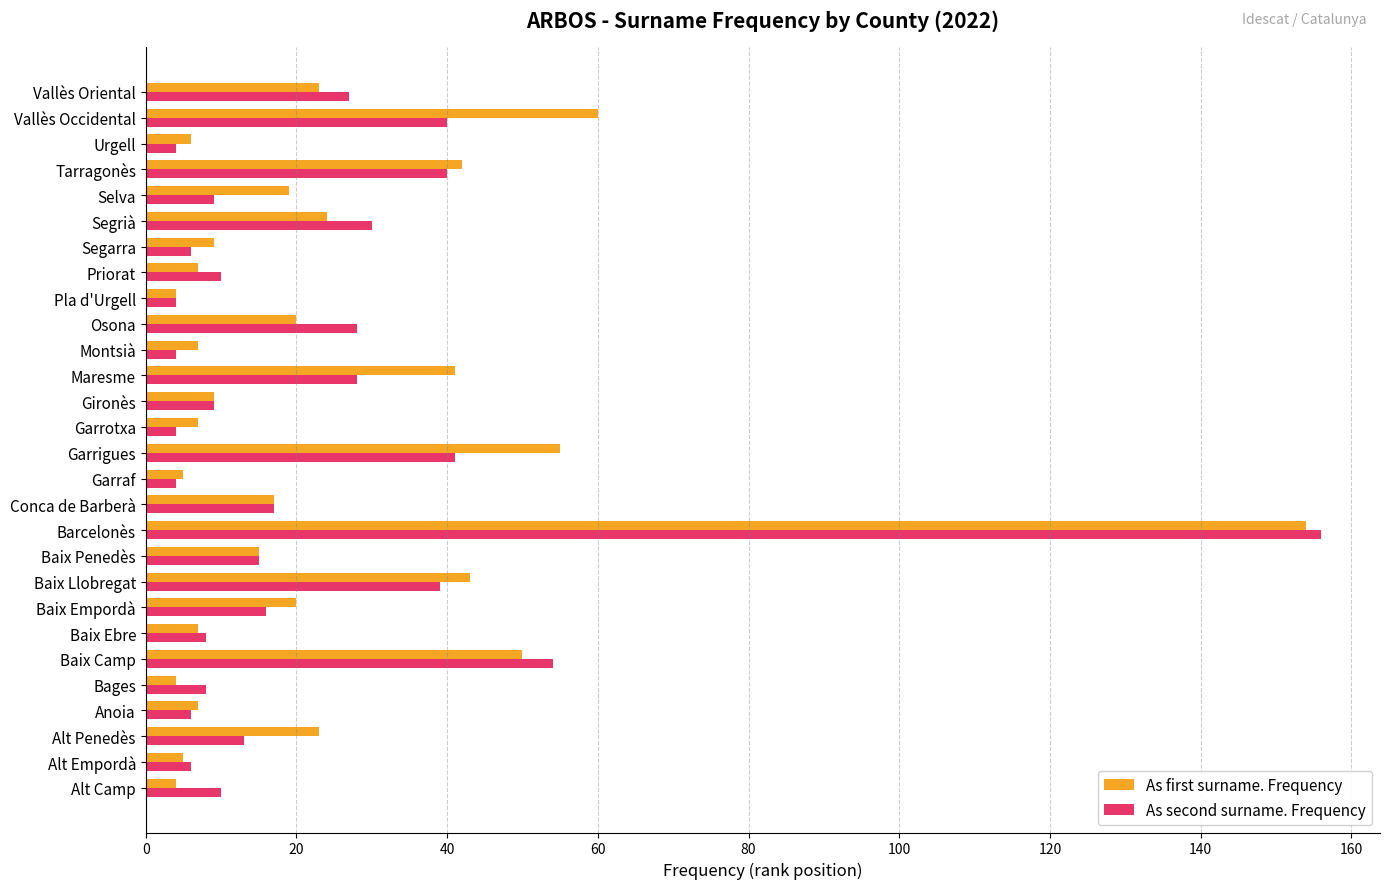

At which category is the sum across all series the highest?

Barcelonès